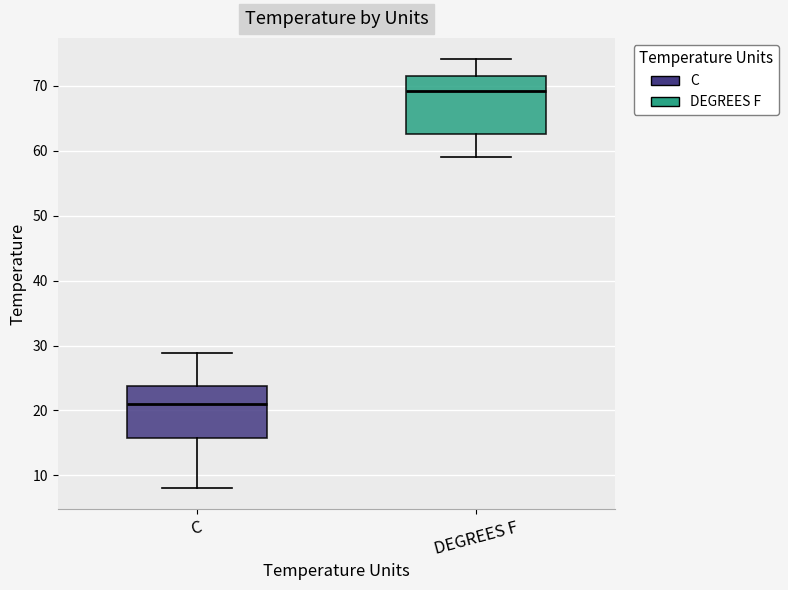

Where does the lower whisker of the box for C end on the y-axis? The values are not printed on the chart, so give them approximately, as read against the axis.

8